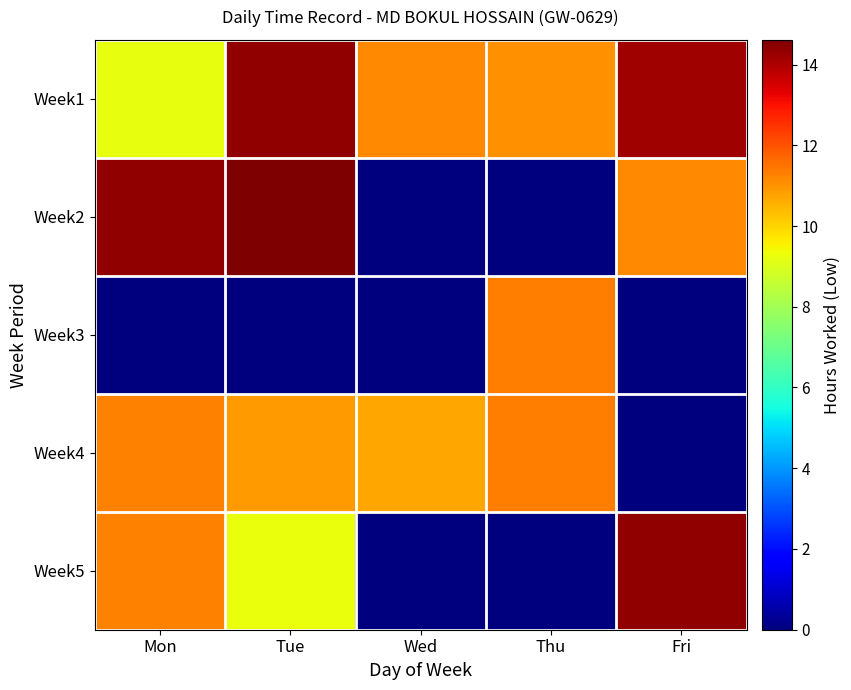

What is the spread (max minus min) of values at Fri?

14.3